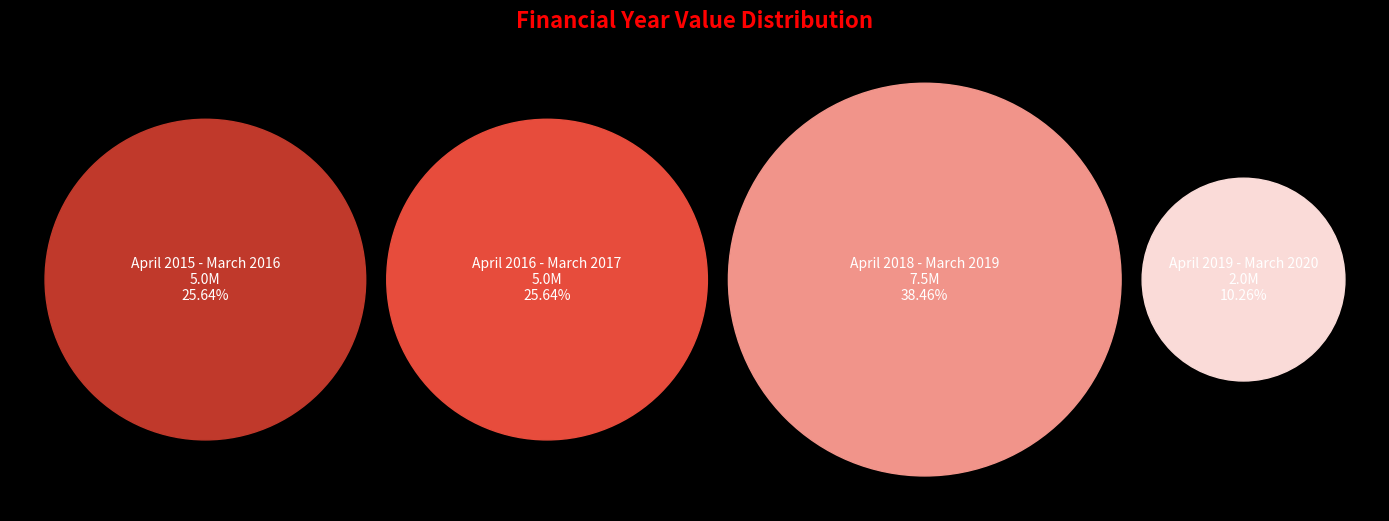

How much of the chart is everything except April 2016 - March 2017?

74.4%